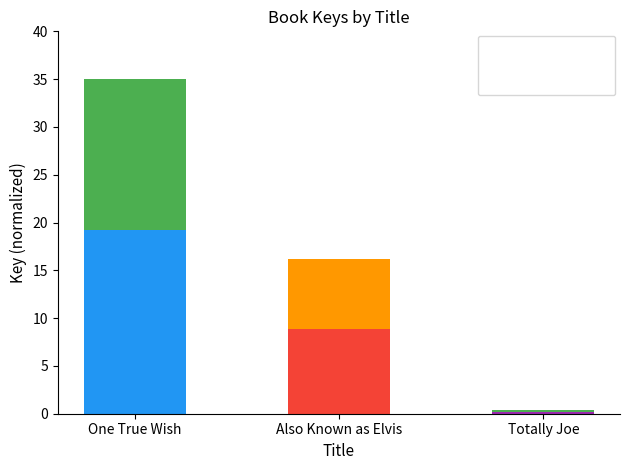

At which label does One True Wish first exceed 8?

One True Wish